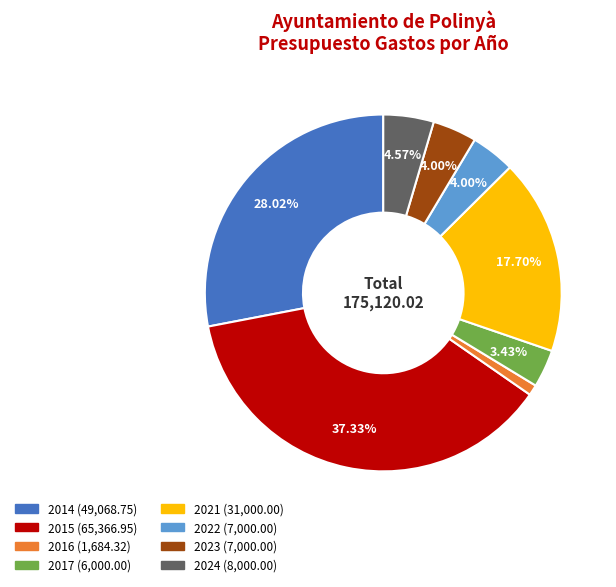

Which has a higher value, 2021 or 2017?

2021